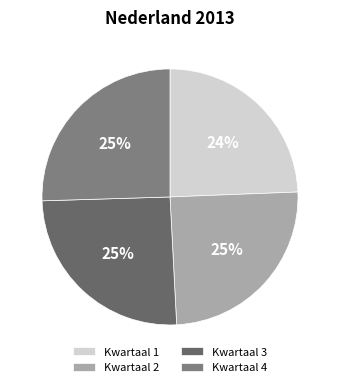

Which has a higher value, Kwartaal 3 or Kwartaal 1?

Kwartaal 3